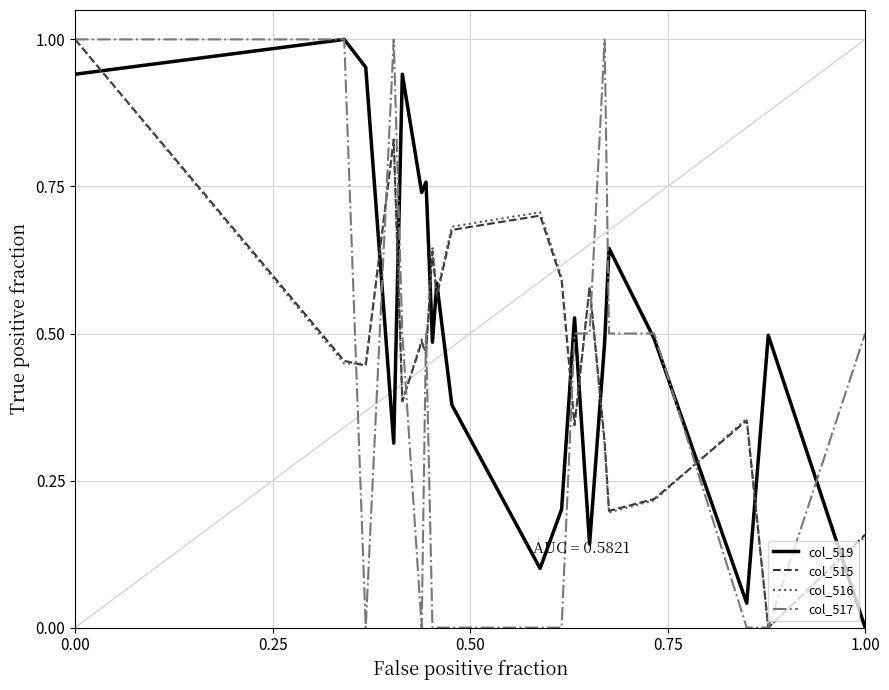

True or false: col_515 and col_519 cross at least once.

True